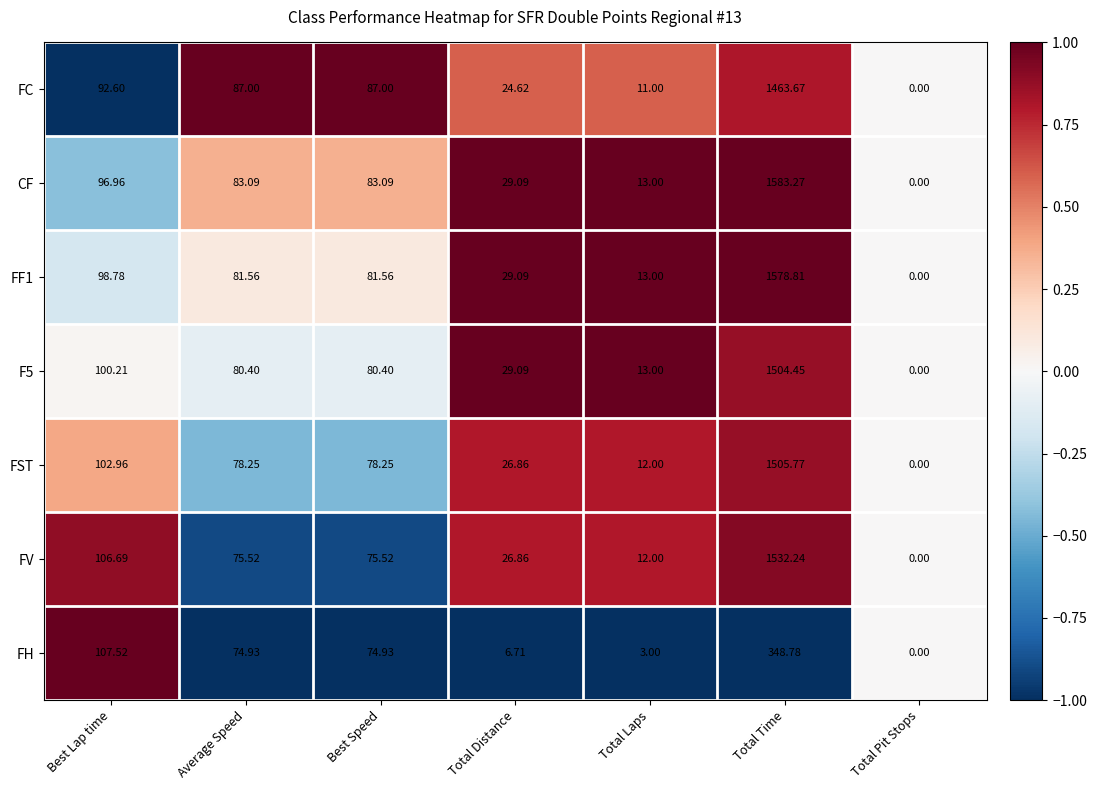

Which series has the largest range (max minus min)?

CF